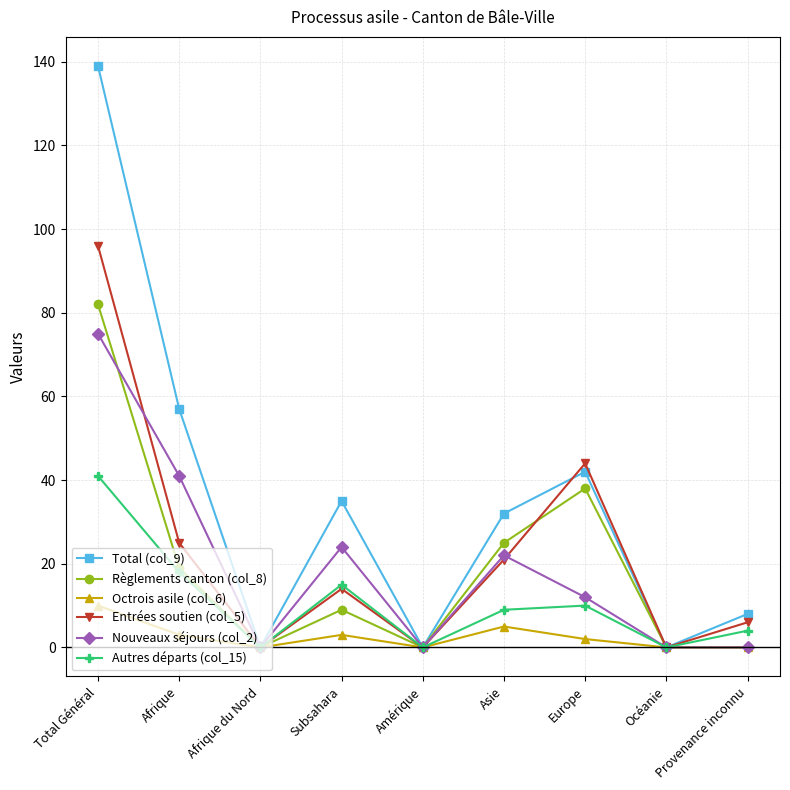

Which series has the widest spread of values?

Total (col_9)